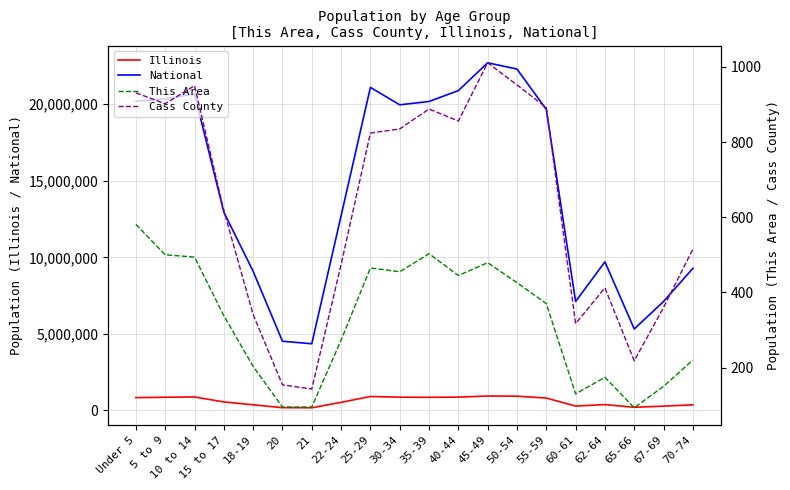

What is the total value across all series at 60-61?

7398354